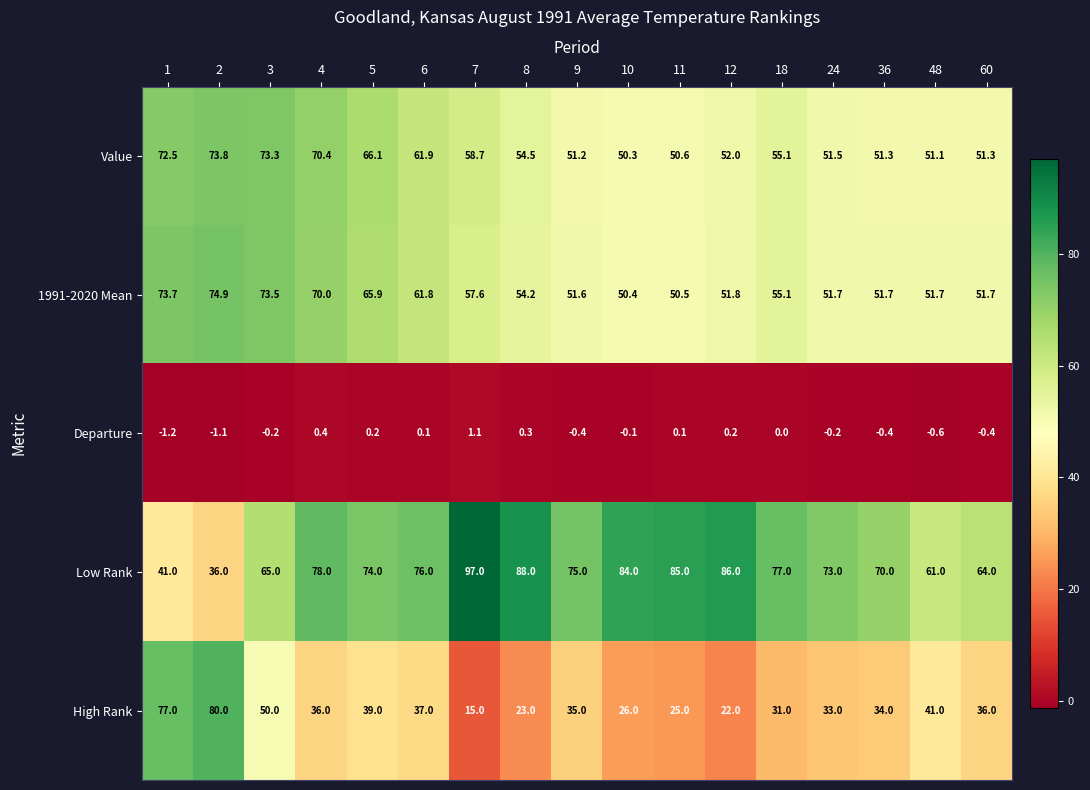

Where is Value nearest to the value 62?

6